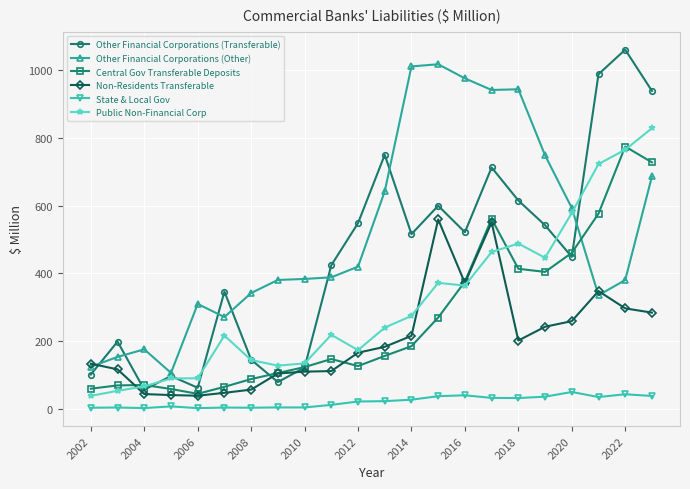

Which series has the largest total across all categories?

Other Financial Corporations (Other)